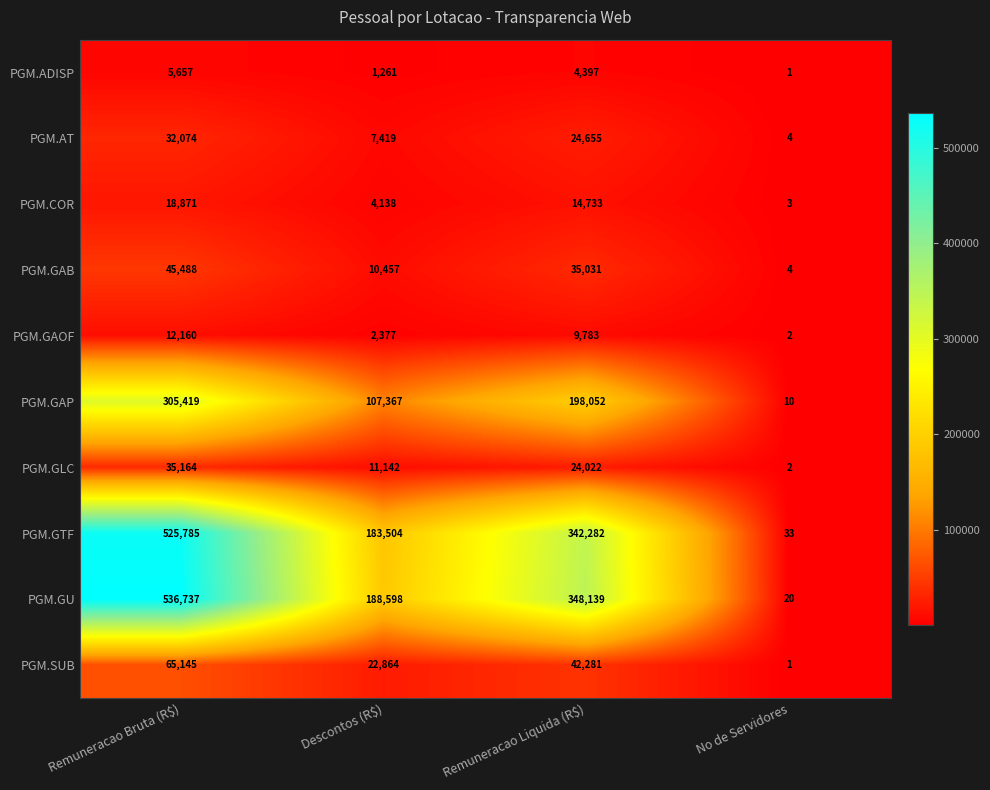

What is the spread (max minus min) of values at Descontos (R$)?

187337